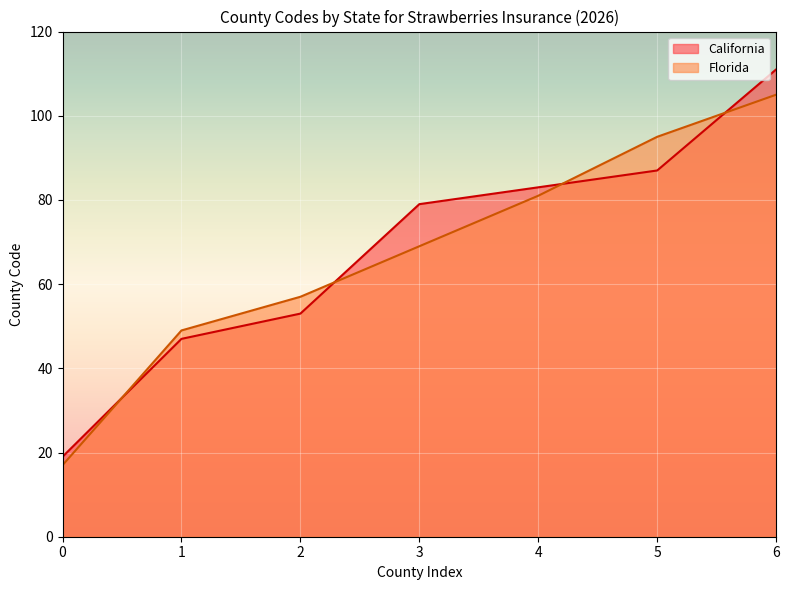

True or false: Florida has a value of 17 at 0.

True